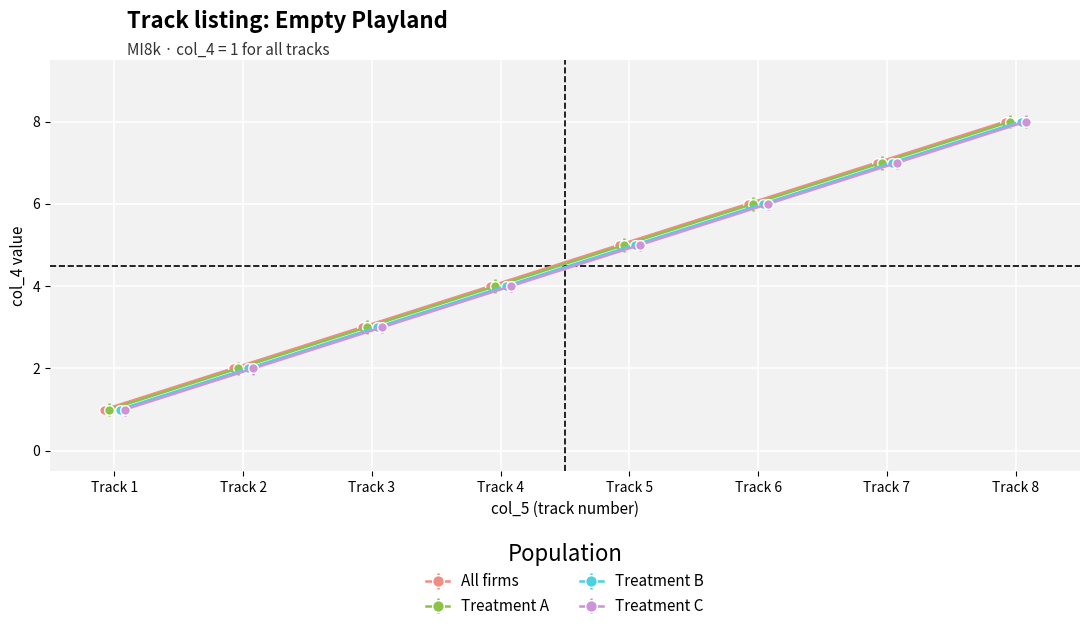

The value of Treatment B at 5 is 2. True or false?

False